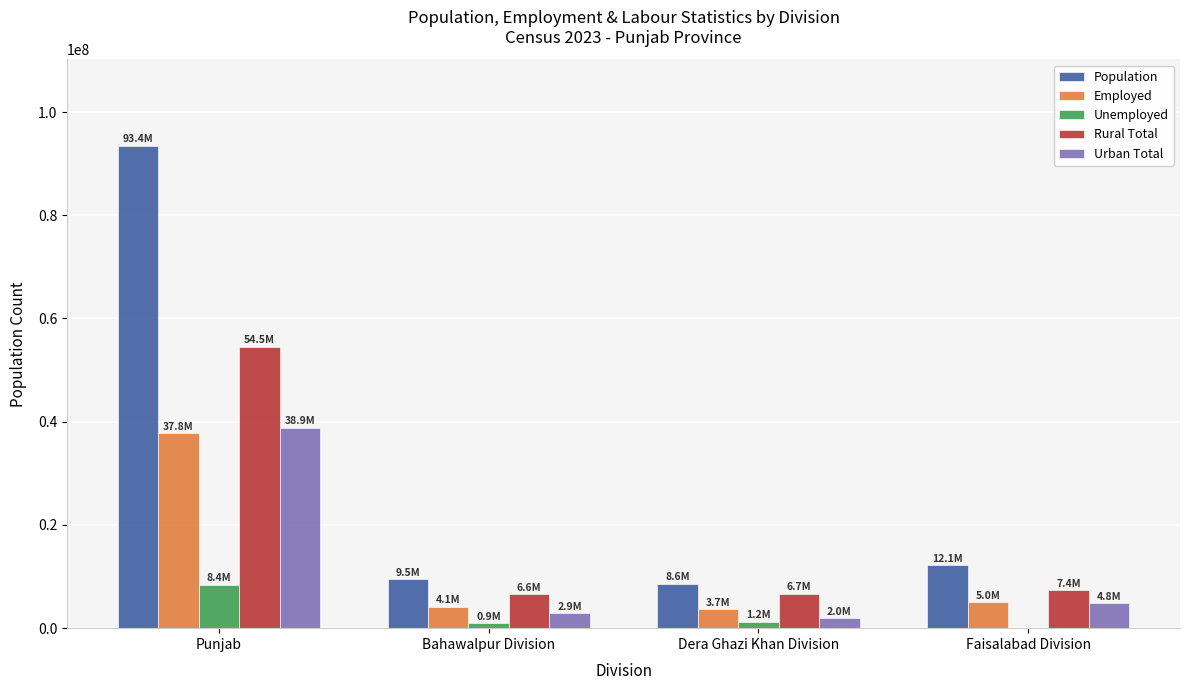

Is the value of Population at Punjab greater than the value of Rural Total at Bahawalpur Division?

Yes